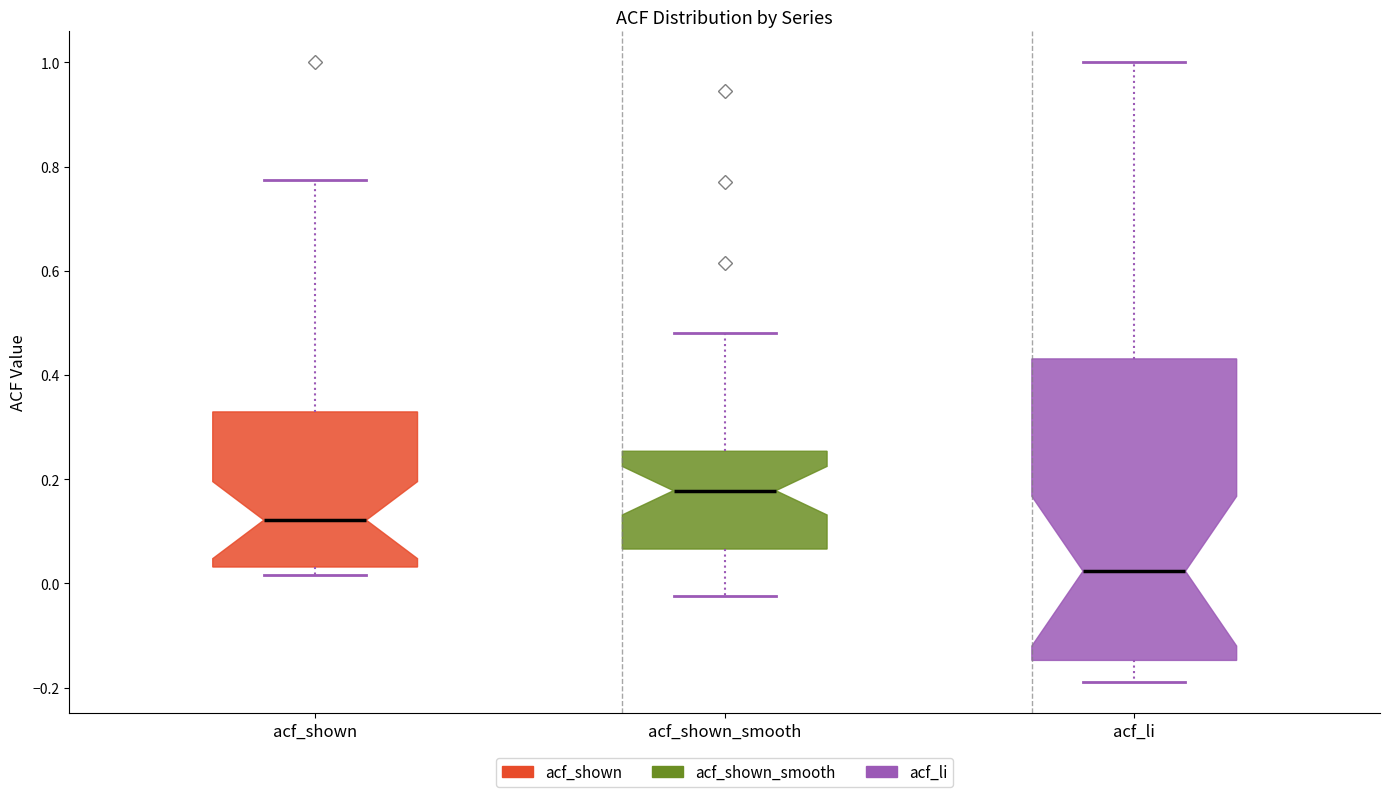

Comparing the boxes themselves (not the whiskers), which one is the tallest?

acf_li